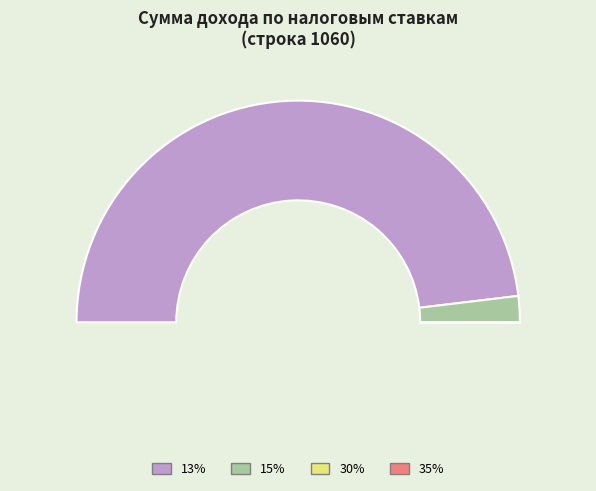

Which slice is the smallest?

35%